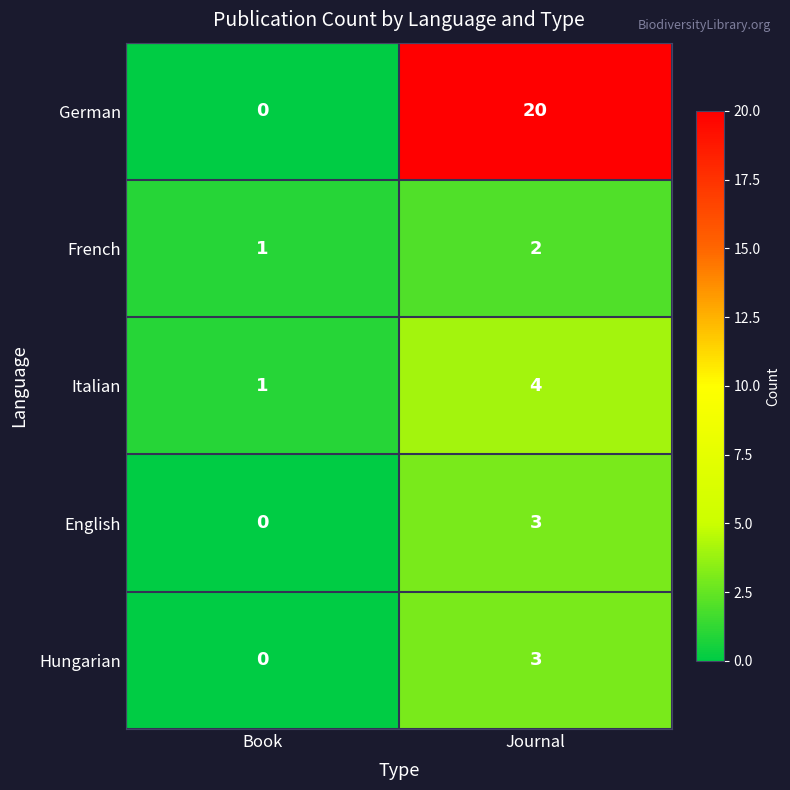

Between Book and Journal, which series saw the biggest shift?

German